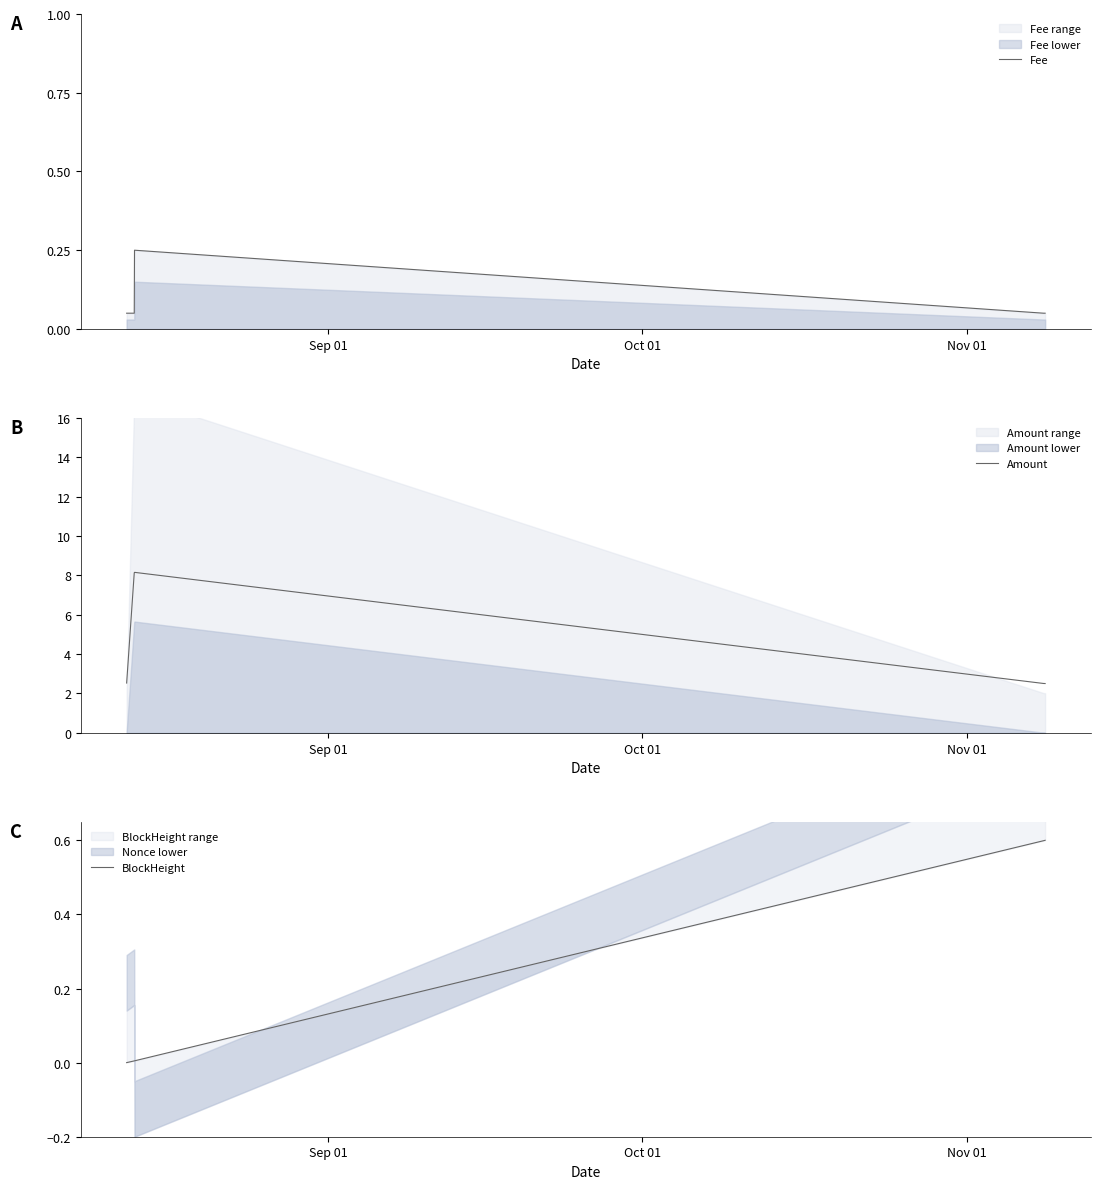

Is it true that Amount equals 11.3 at Oct 01?

False